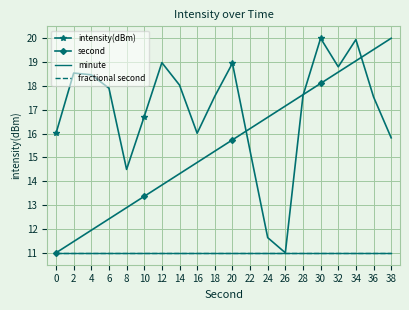

What is the difference between the second highest and second lowest values in the second series?

8.1